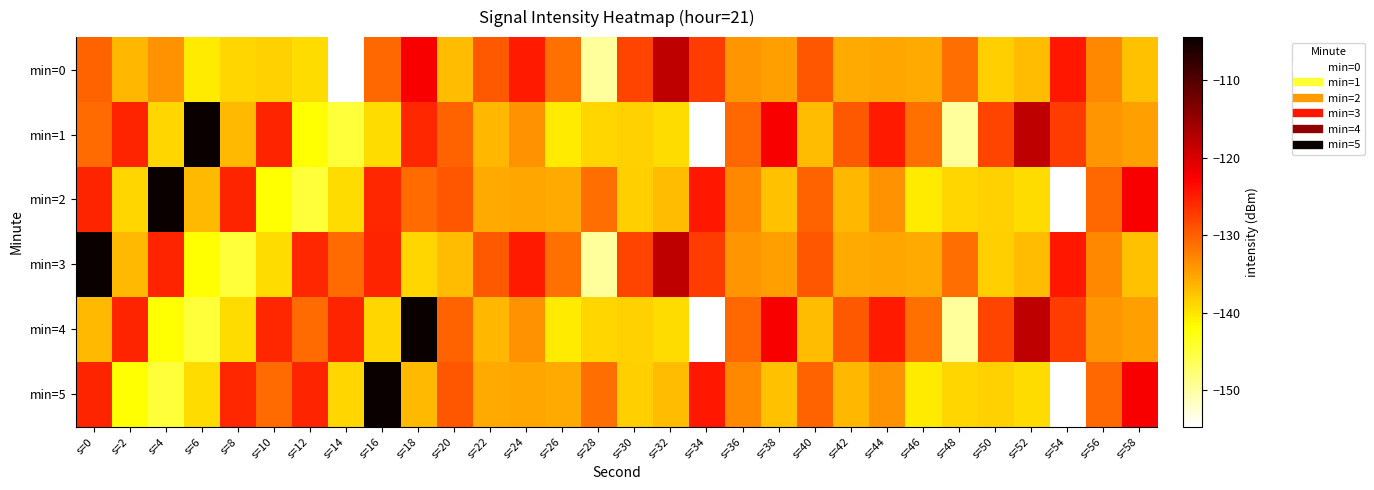

Rank the series by their maximum value, from lowest to highest.

min=0, min=1, min=2, min=3, min=4, min=5